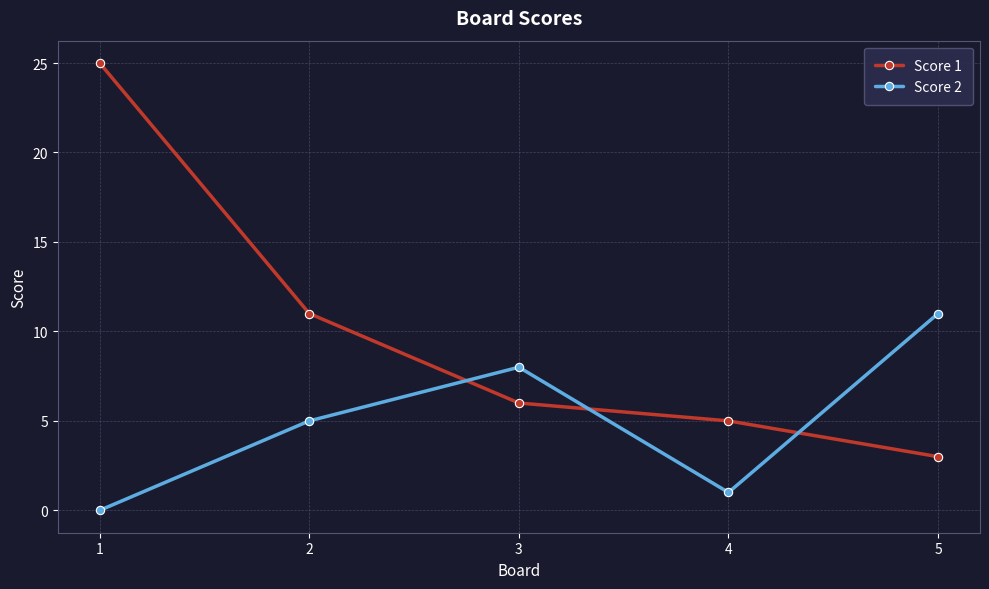

The value of Score 2 at 4 is 0. True or false?

False